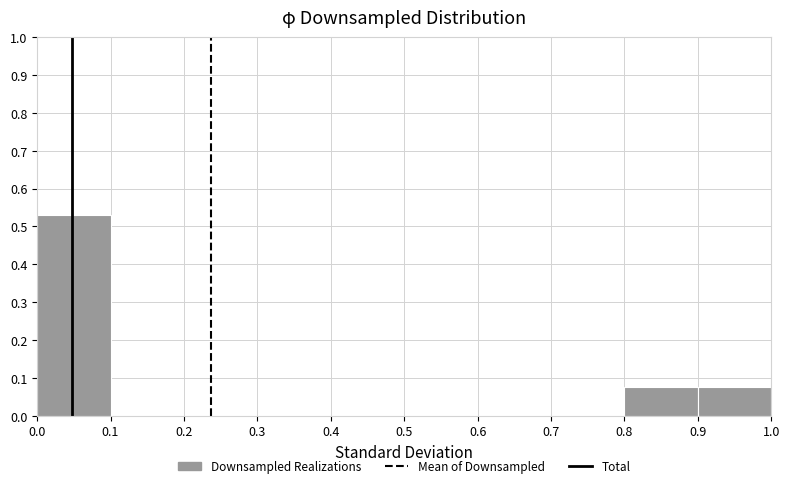

Which range on the x-axis has the tallest bar?

0.0 to 0.1